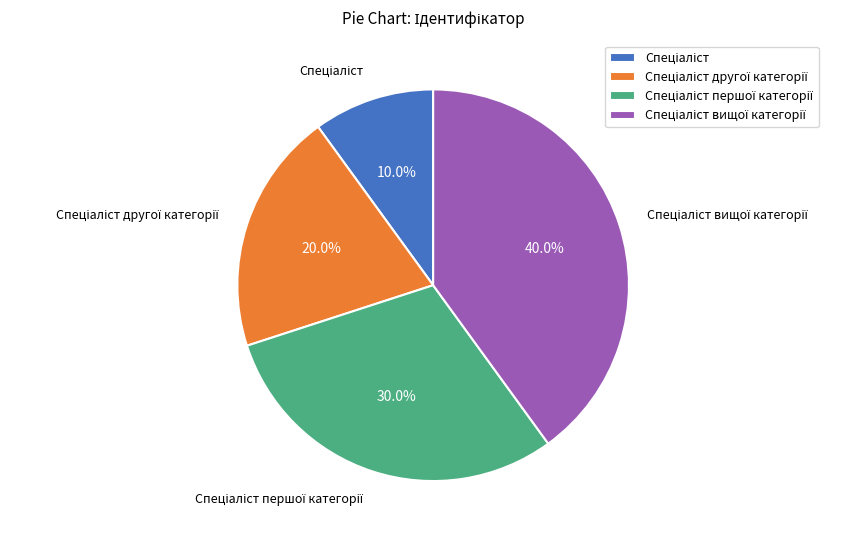

Is there a majority slice in this chart?

No